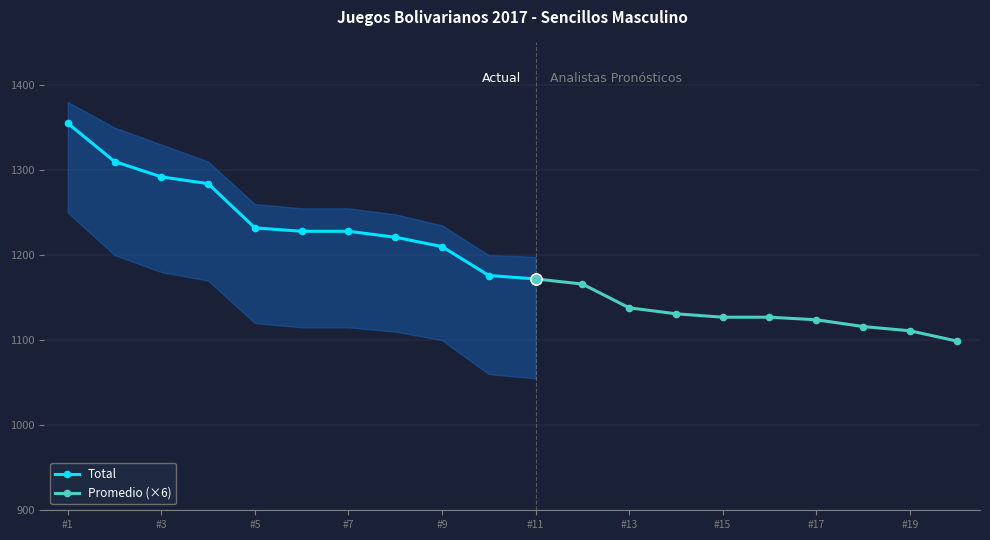

The Total series shows 1172 at #11. True or false?

True